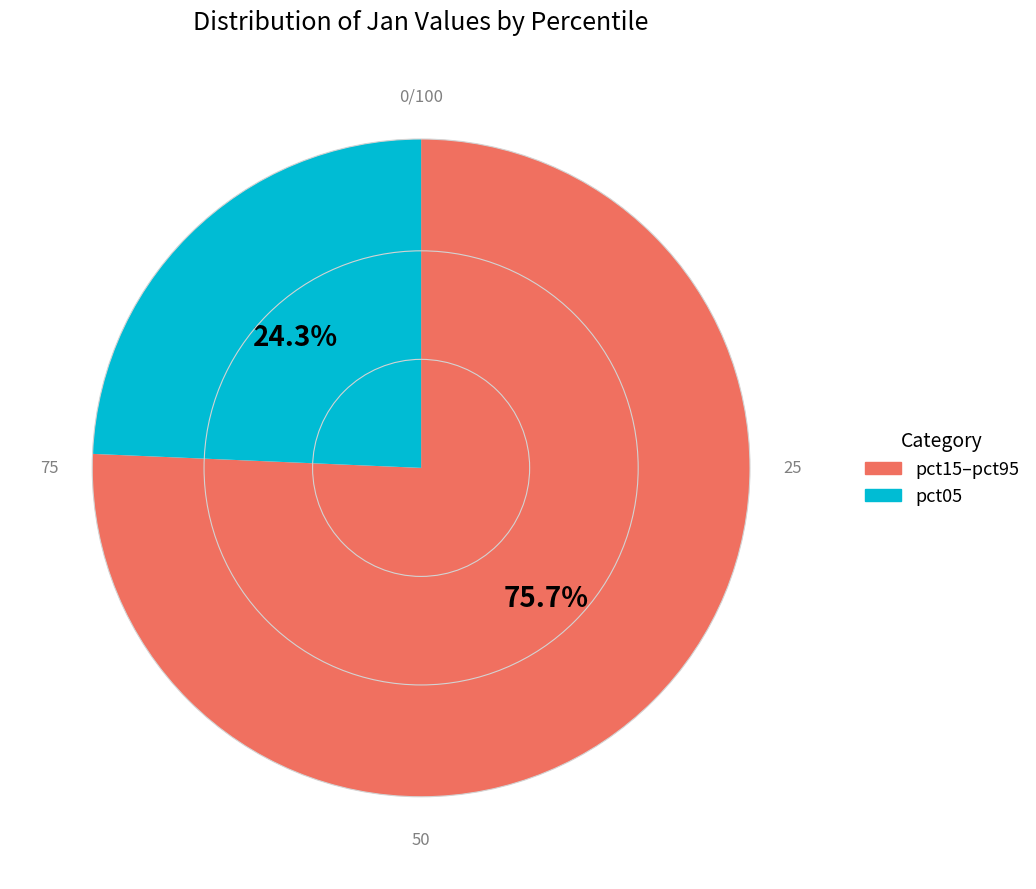

Which slice is the largest?

pct15–pct95